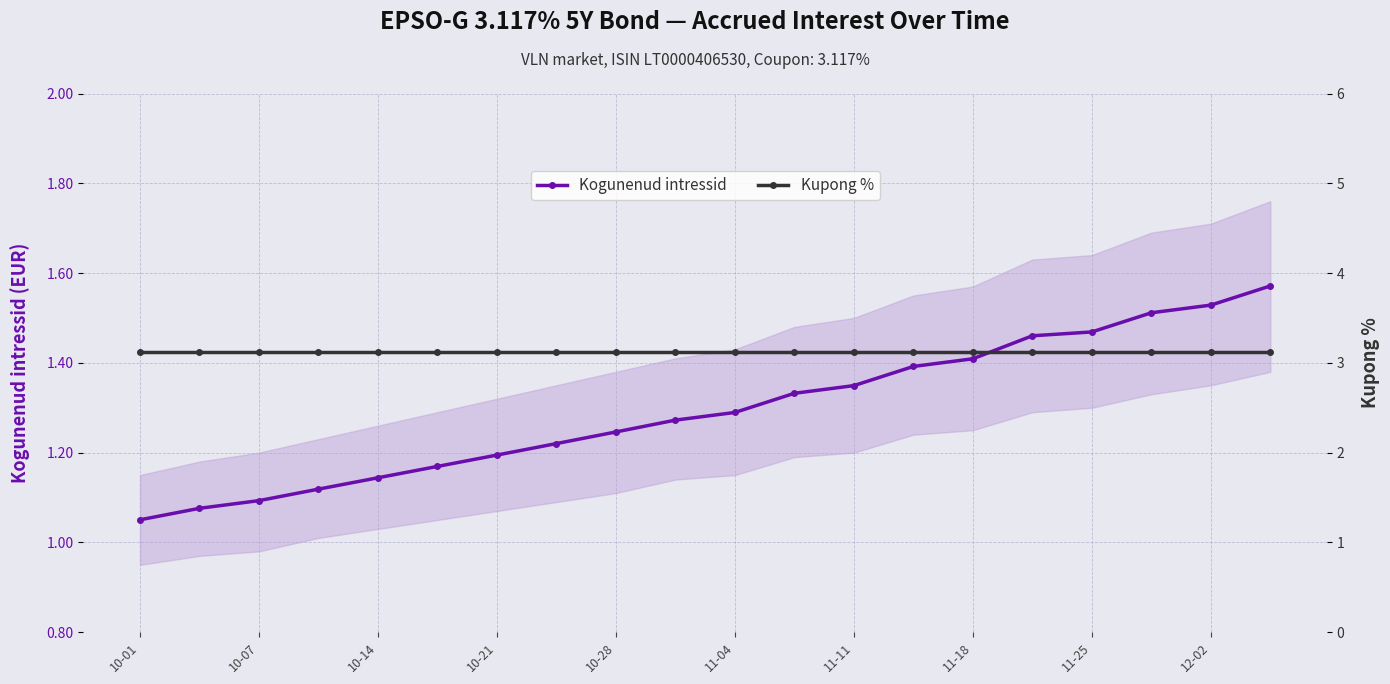

Where is Kogunenud intressid nearest to the value 1?

10-01